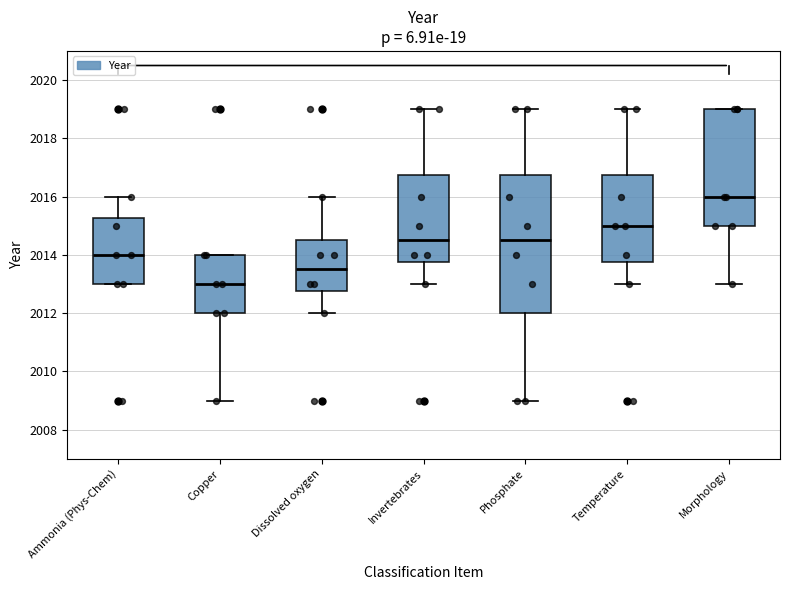

Which box's median line is the lowest?

Copper